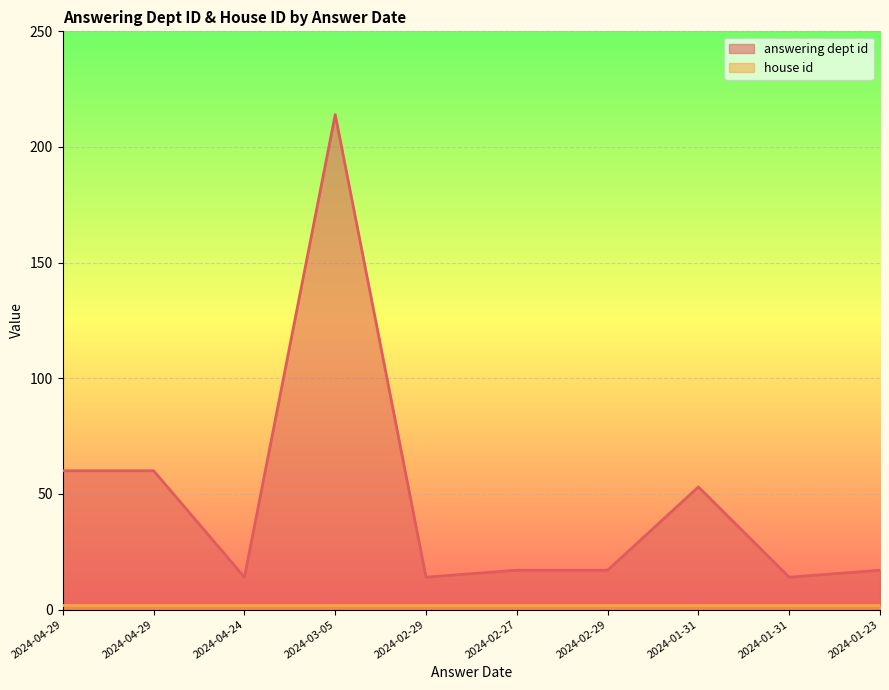

What is the label of the 6th point from the right?

2024-02-29